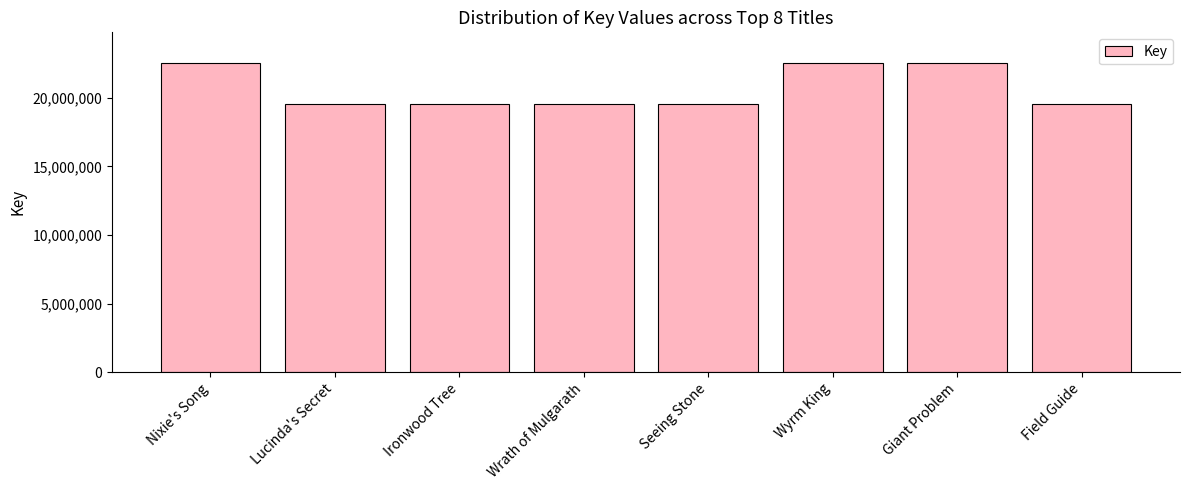

The value at Wrath of Mulgarath is 19580612. True or false?

True